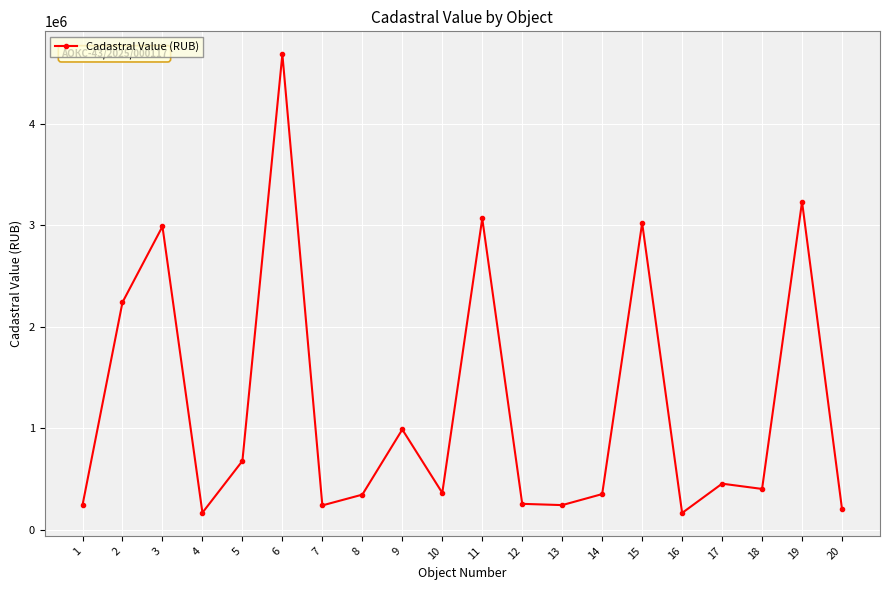

How many interior local valleys (lower than both neighbors) does the data have?

6